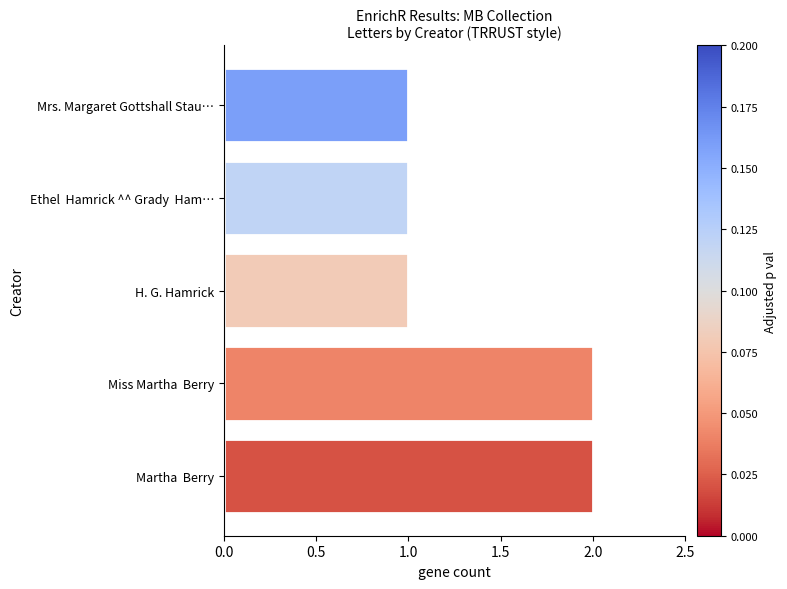

Count the values in the range 1 to 2.

5